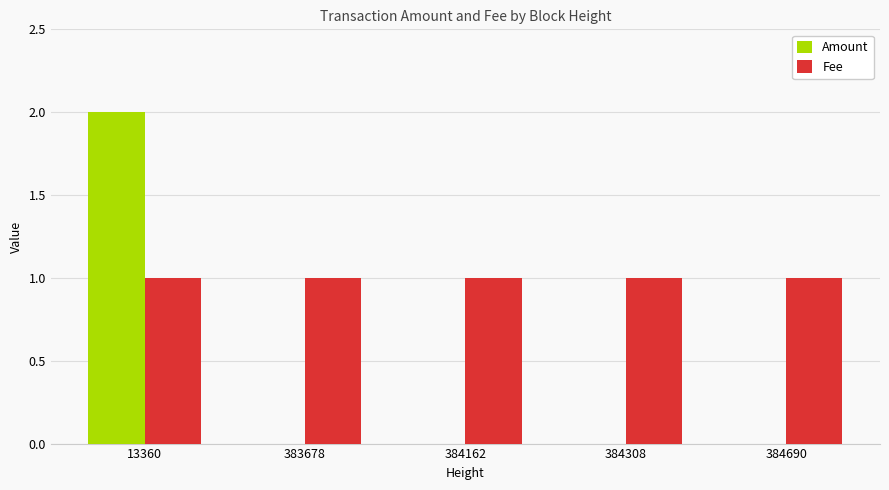

What is the sum of all Fee values?

5